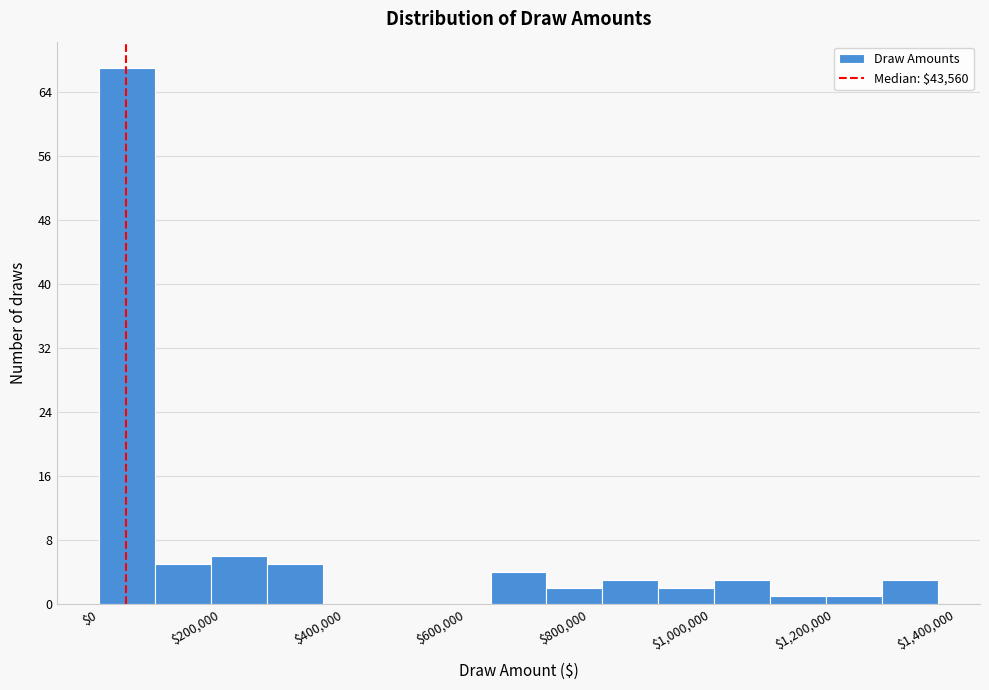

What is the height of the bar covering 1000000 to 1100000 on the x-axis? Neither the bar edges nor the heights are printed on the chart, so give them approximately, as read against the axes.

3